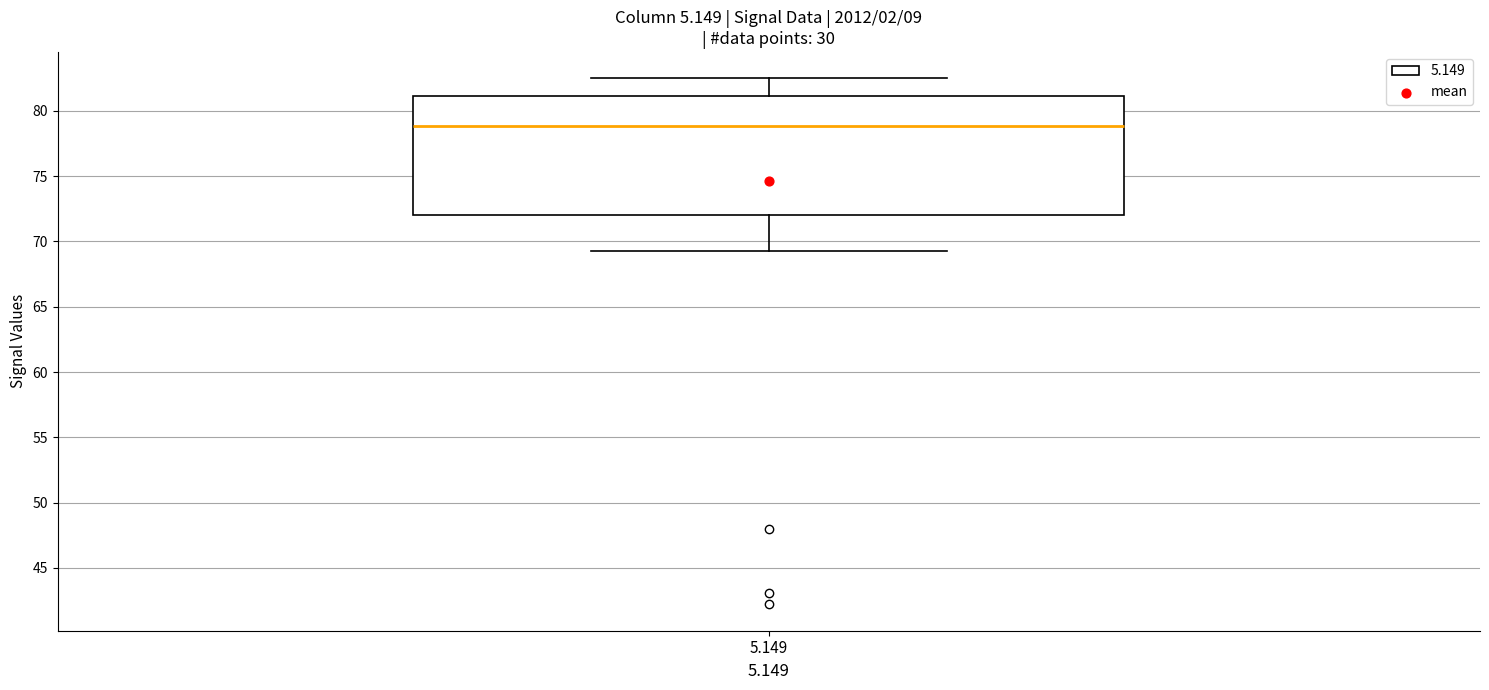

Transcribe this box plot: give where the median line is, the range the box spans, and where the two whiskers end, as read against the y-axis. The values are not printed on the chart, so give them approximately, as read against the axis.

median 79.0, box 72.0 to 81.0, whiskers 69.5 to 82.5